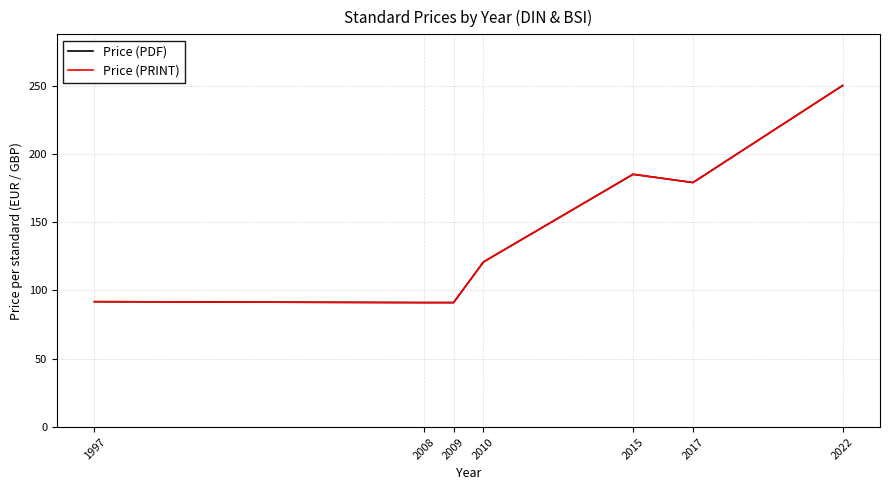

True or false: Price (PRINT) has a value of 179.0 at 2017.

True